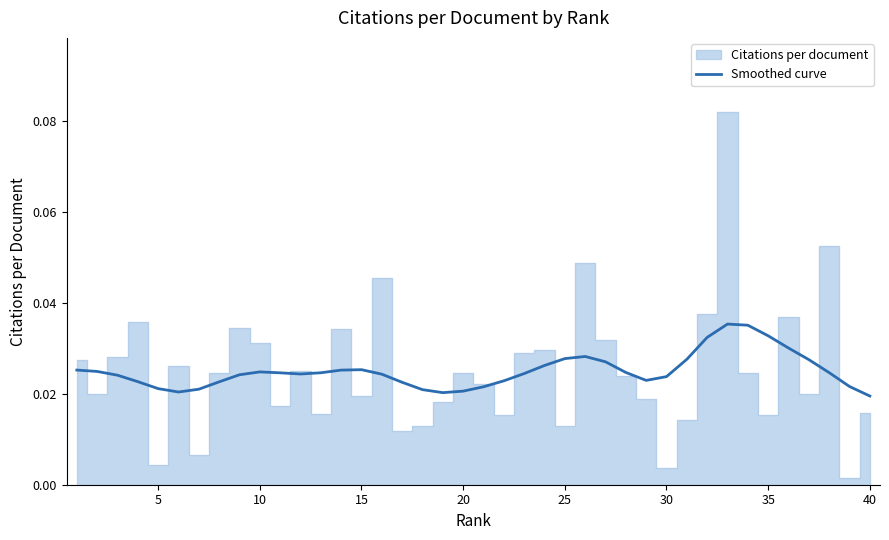

The value of Smoothed curve at 35 is 0.1. True or false?

False